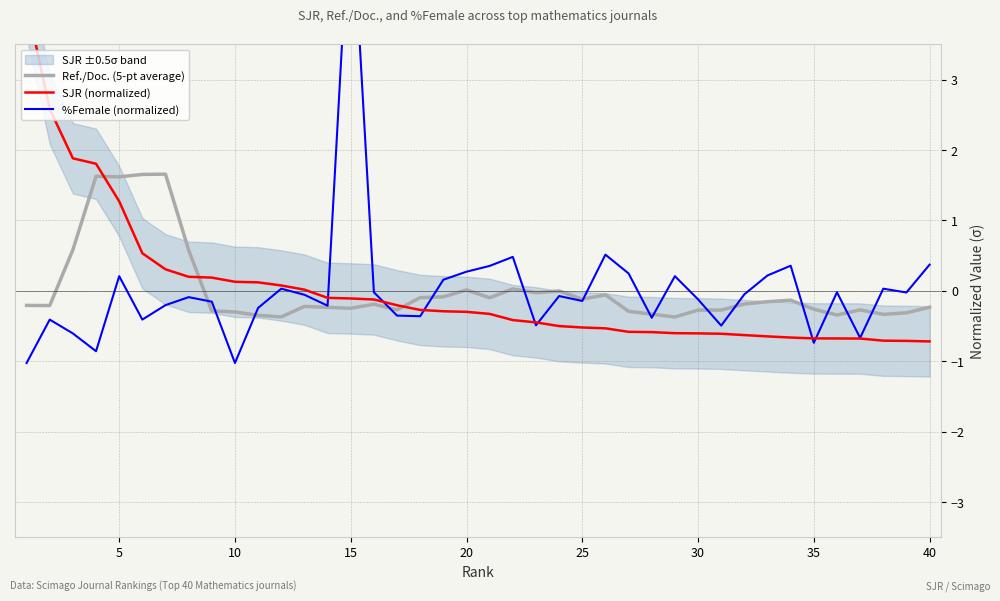

Which series ends up on top after the final intersection of SJR (normalized) and %Female (normalized)?

%Female (normalized)